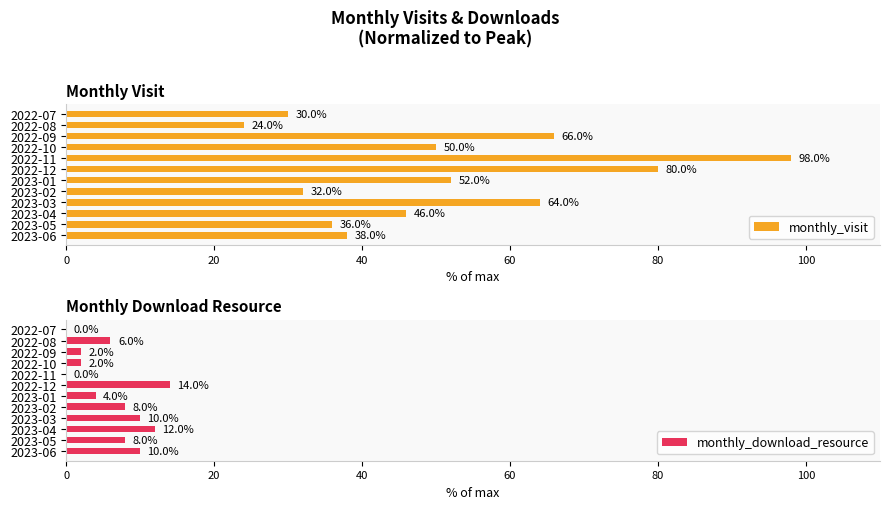

Which series has the largest range (max minus min)?

monthly_visit